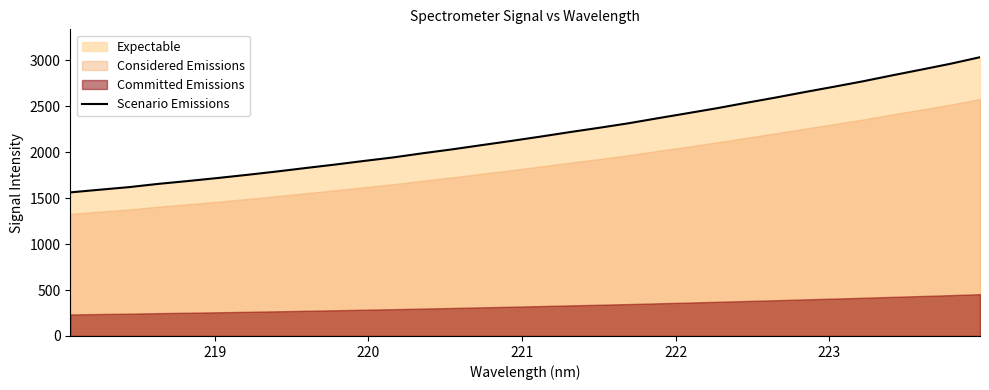

What is the label of the 31st point from the right?

219